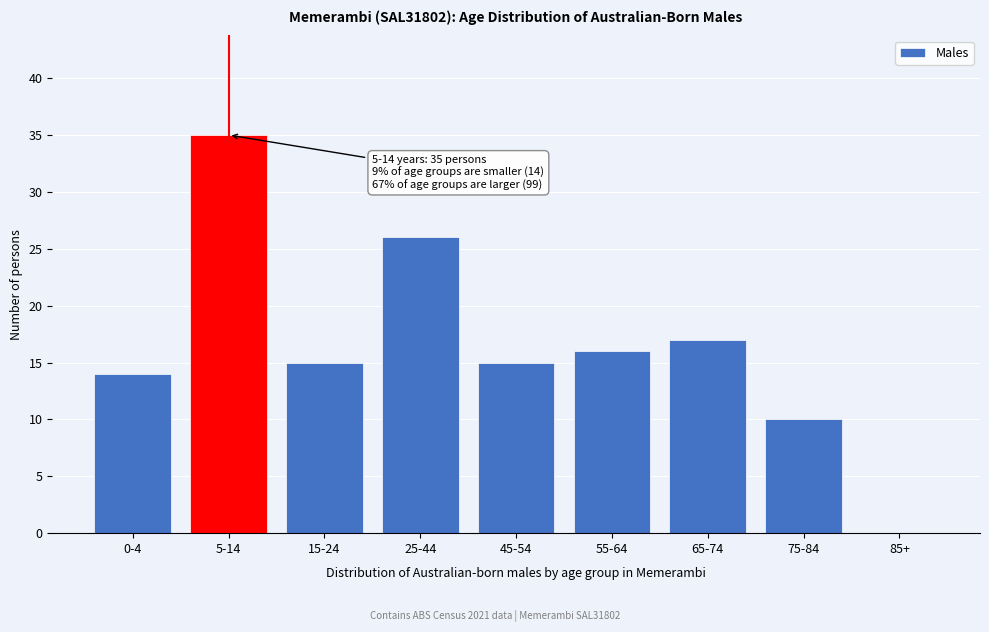

Reading left to right, list all the values displayed in this chart.

0-4=14	5-14=35	15-24=15	25-44=26	45-54=15	55-64=16	65-74=17	75-84=10	85+=0